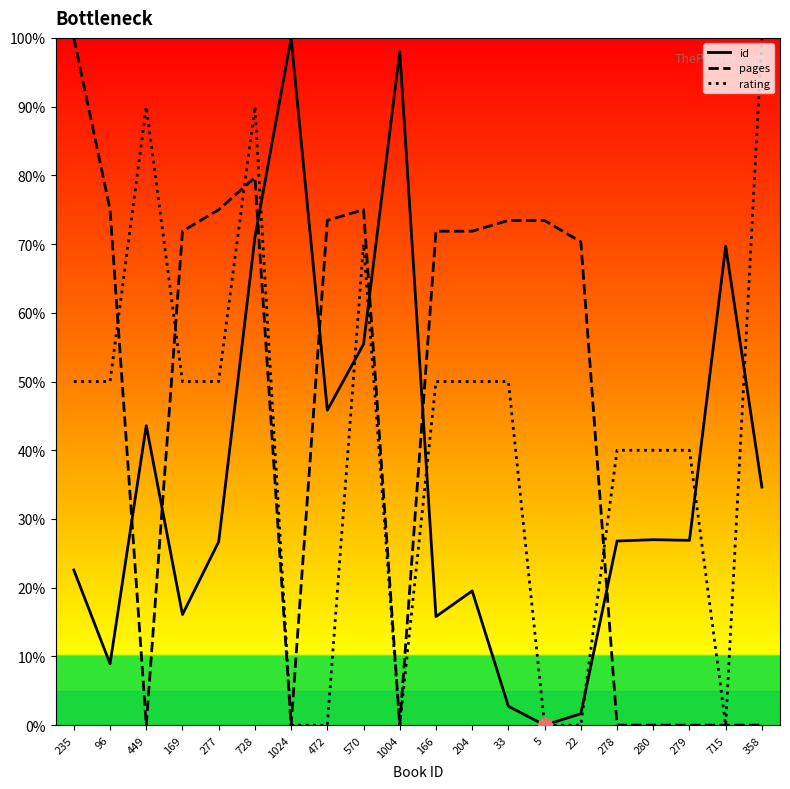

Which series has the largest total across all categories?

pages